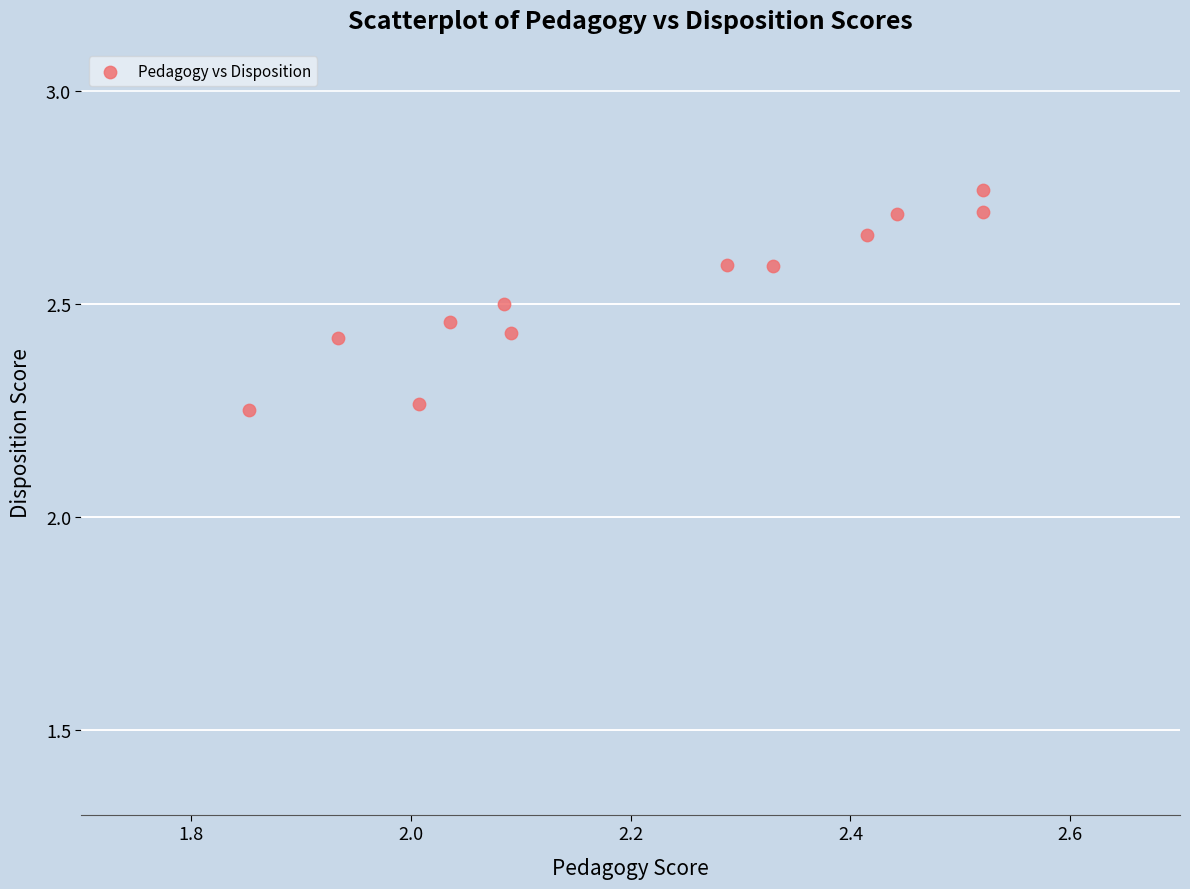

What is the range of Y values (max minus min)?

0.5